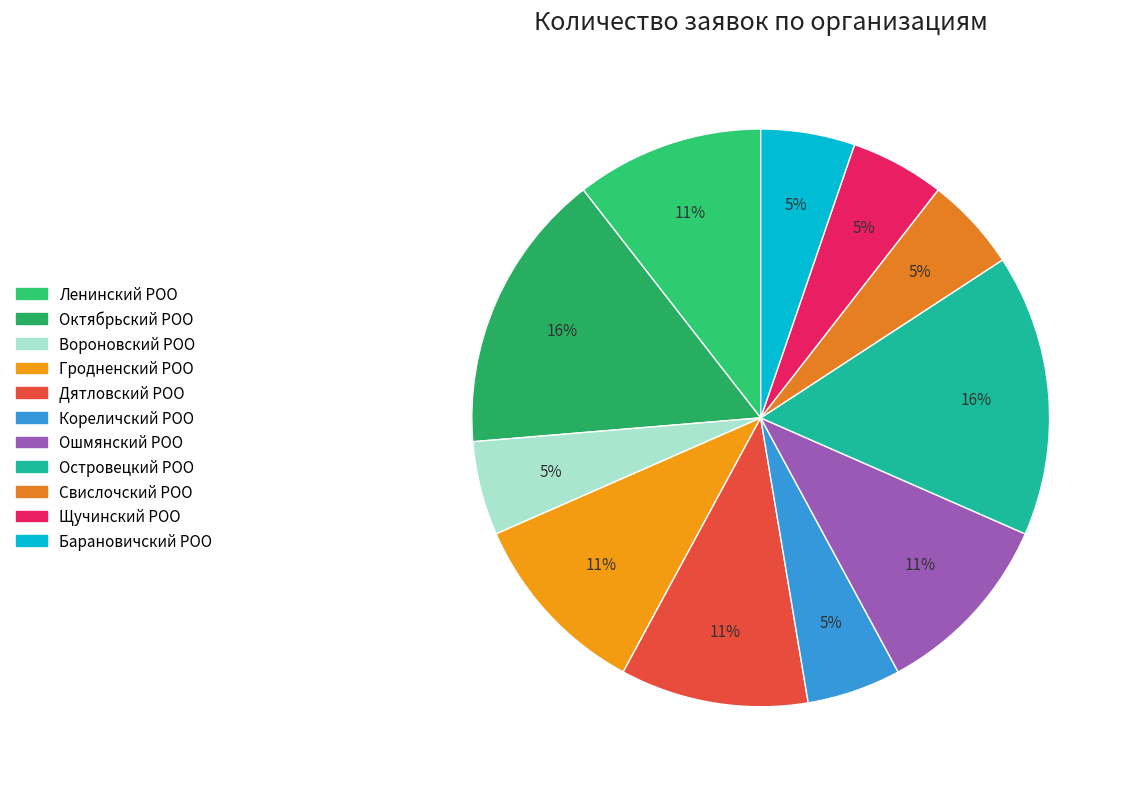

Approximately how many times larger is the value at Барановичский РОО compared to Ошмянский РОО?

0.5